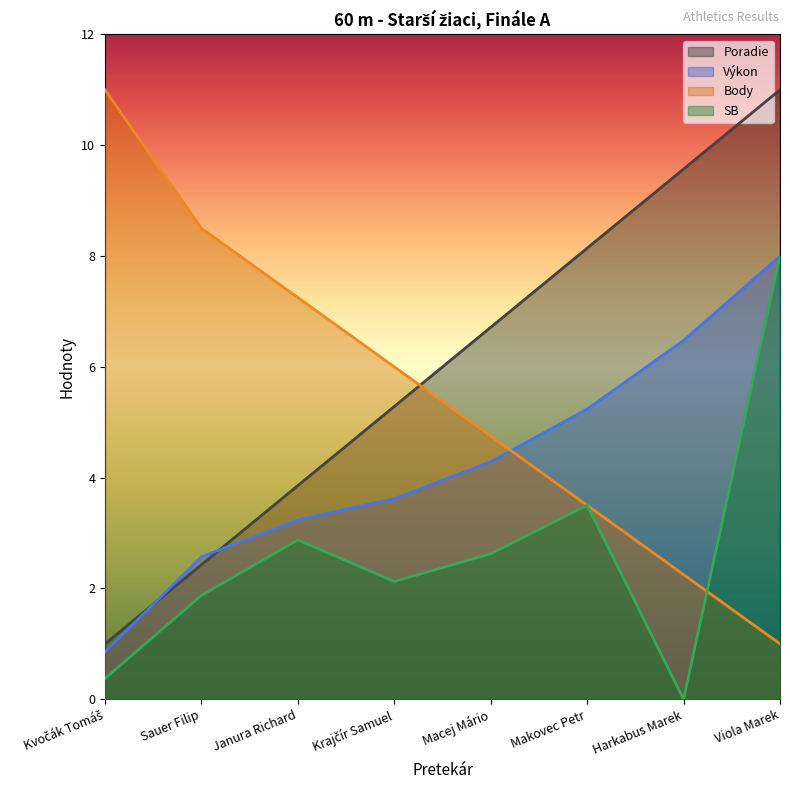

True or false: Body and SB cross at least once.

True